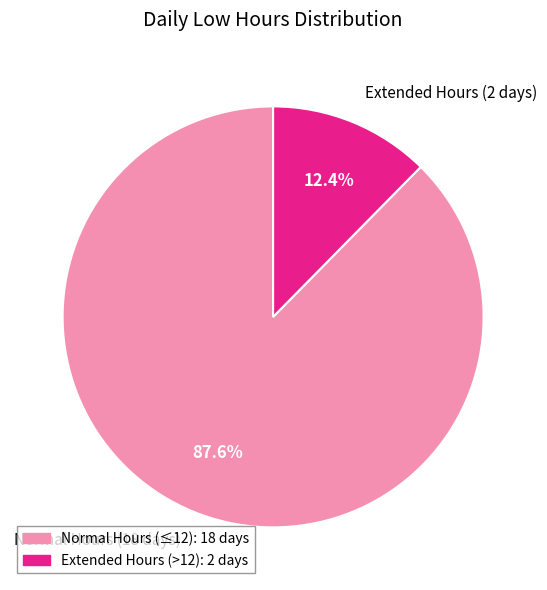

What is the smallest slice in the pie chart?

Extended Hours (2 days)